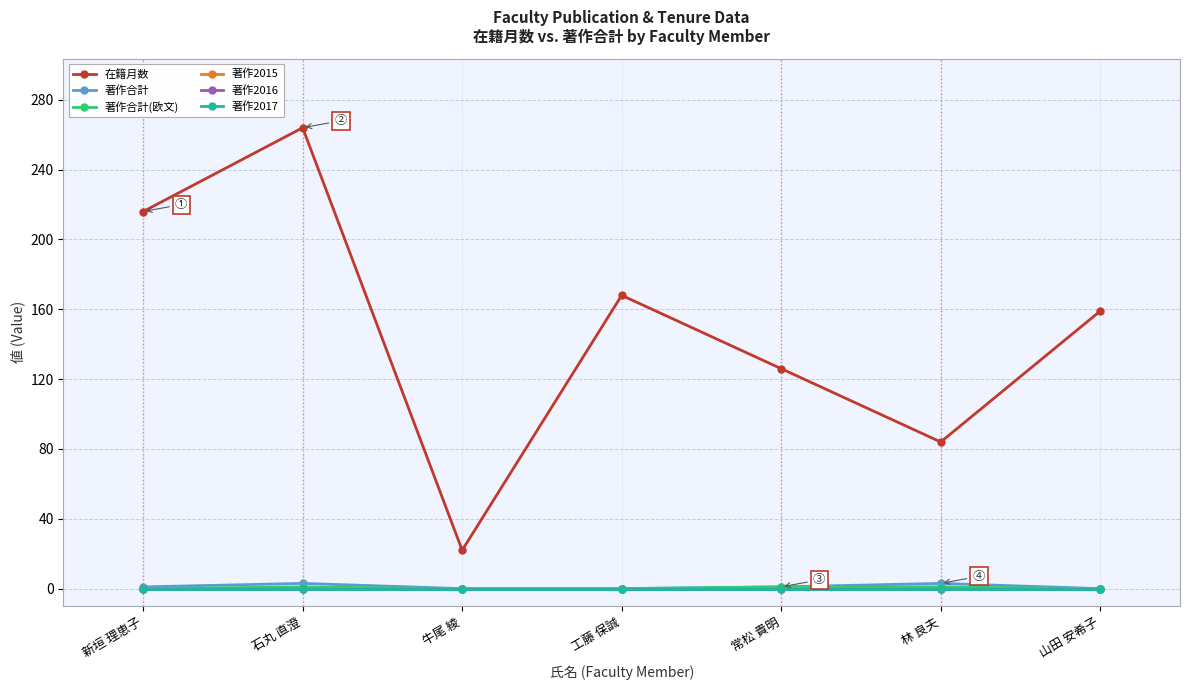

What position from the right is 山田 安希子?

1